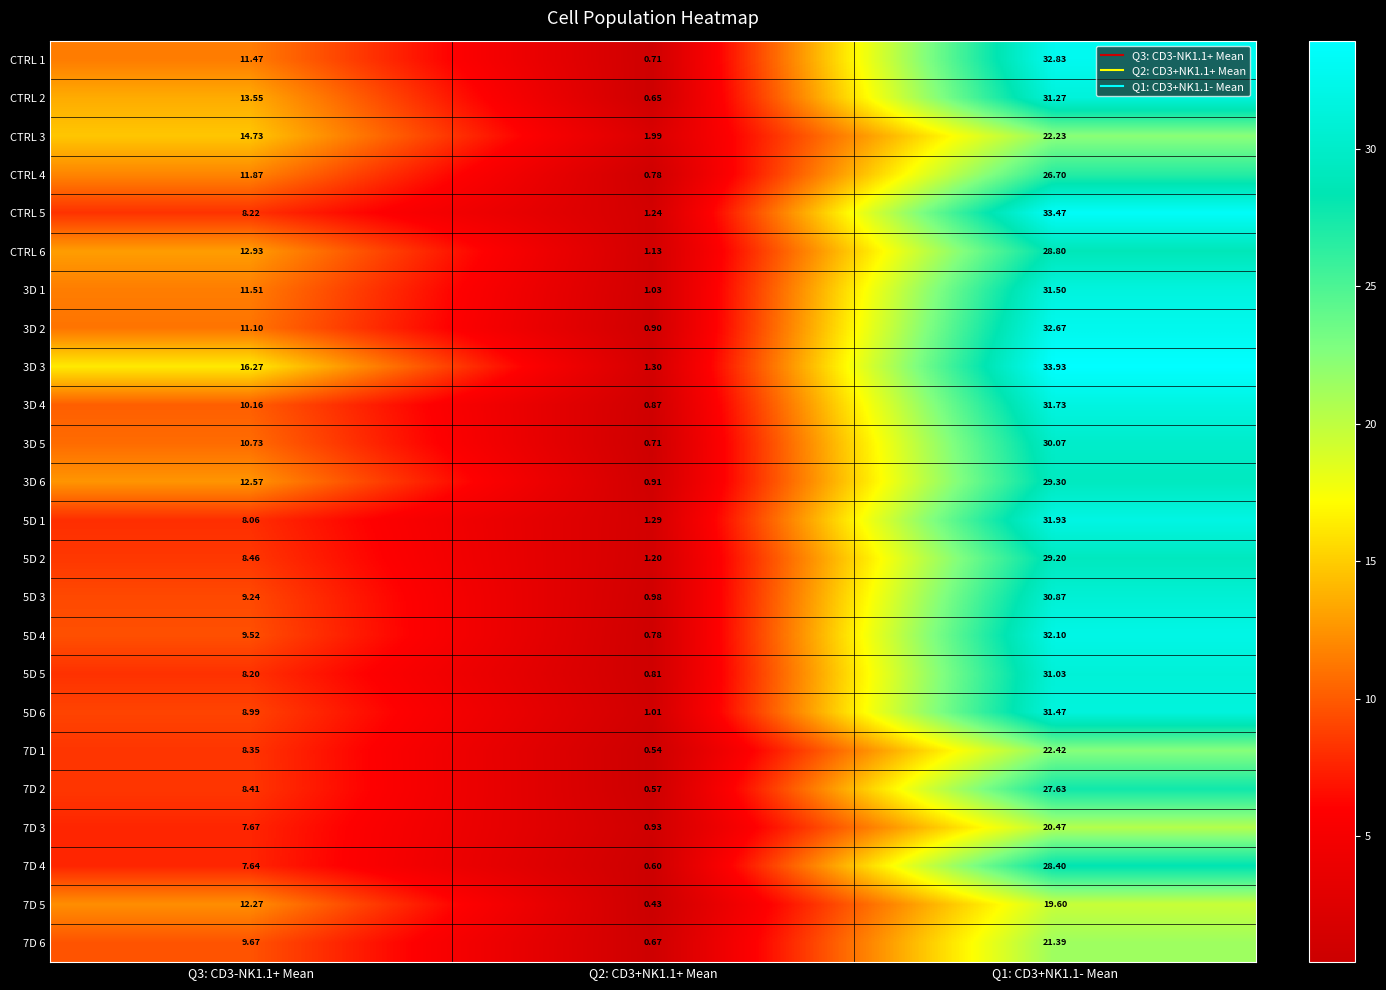

Is the value of 3D 3 at Q2: CD3+NK1.1+ Mean greater than the value of CTRL 6 at Q1: CD3+NK1.1- Mean?

No